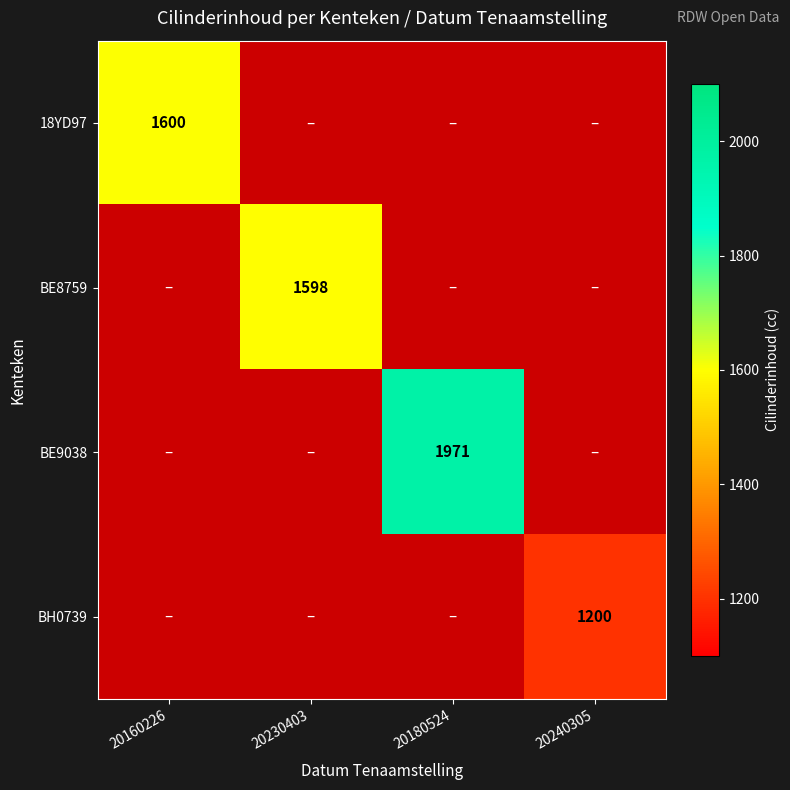

The value of BE9038 at 20180524 is 3043. True or false?

False